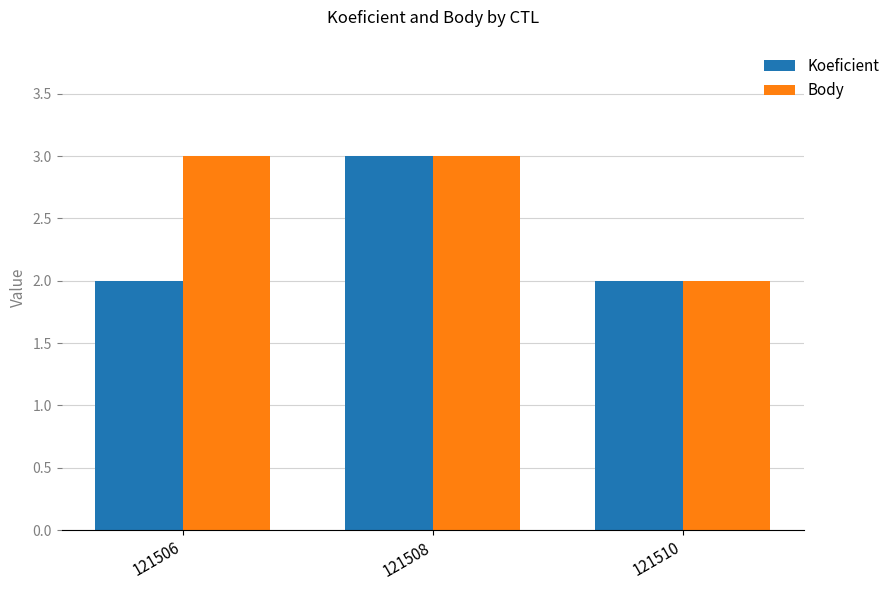

At which label does Koeficient reach its peak?

121508